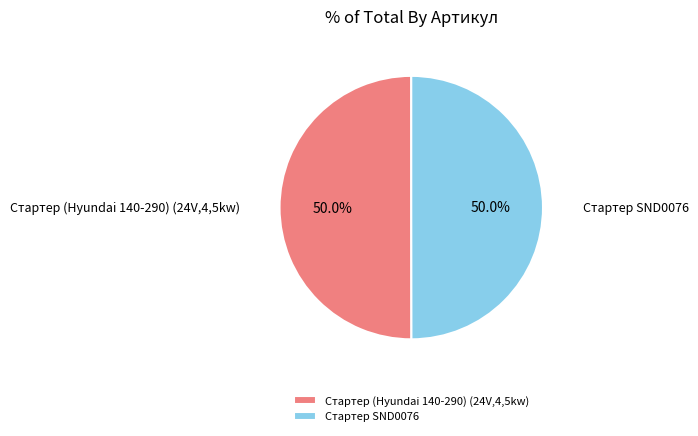

What is the ratio of the value at Стартер (Hyundai 140-290) (24V,4,5kw) to the value at Стартер SND0076?

1.0